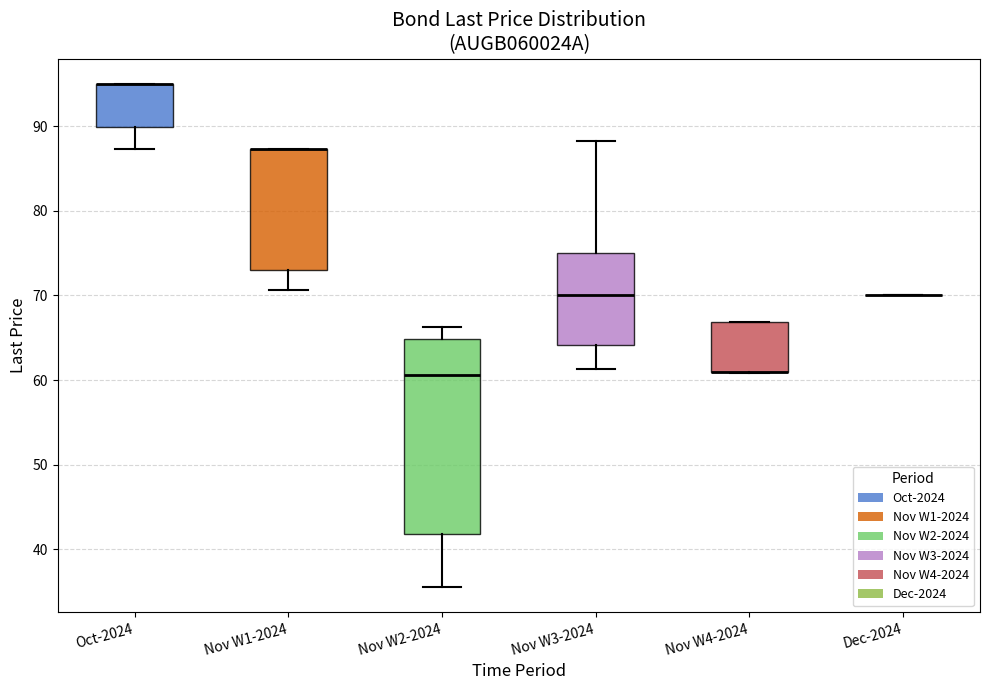

Reading left to right, read every box against the y-axis: the position of its median line, the range the box covers, and the ends of its whiskers. The values are not printed on the chart, so give them approximately, as read against the axis.

Oct-2024: median 95 (drawn on the box's upper edge), box 90 to 95, whiskers 87 to 95
Nov W1-2024: median 87 (drawn on the box's upper edge), box 73 to 87, whiskers 71 to 87
Nov W2-2024: median 61, box 42 to 65, whiskers 36 to 66
Nov W3-2024: median 70, box 64 to 75, whiskers 61 to 88
Nov W4-2024: median 61 (drawn on the box's lower edge), box 61 to 67, whiskers 61 to 67
Dec-2024: box collapsed to a line at 70, whiskers 70 to 70